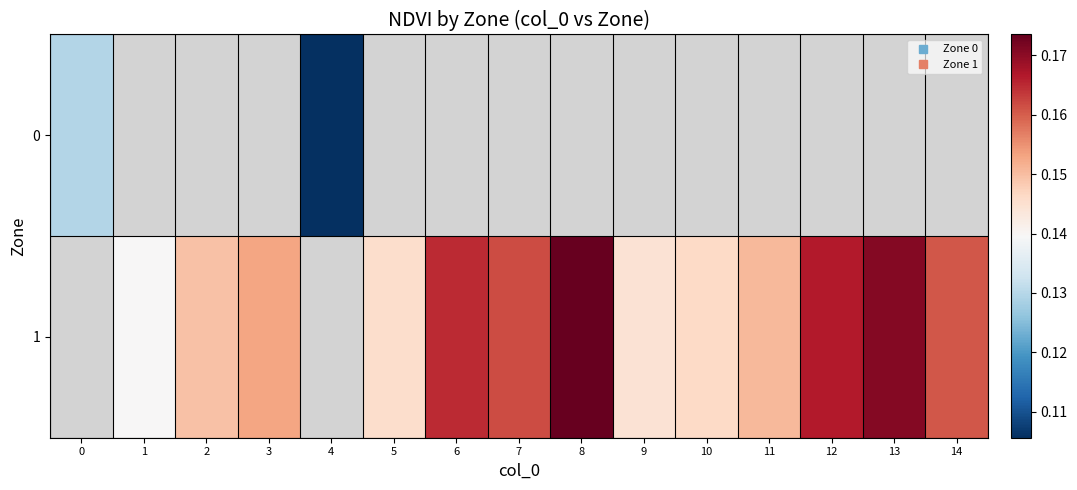

What value does the 1 series have at 13?

0.2